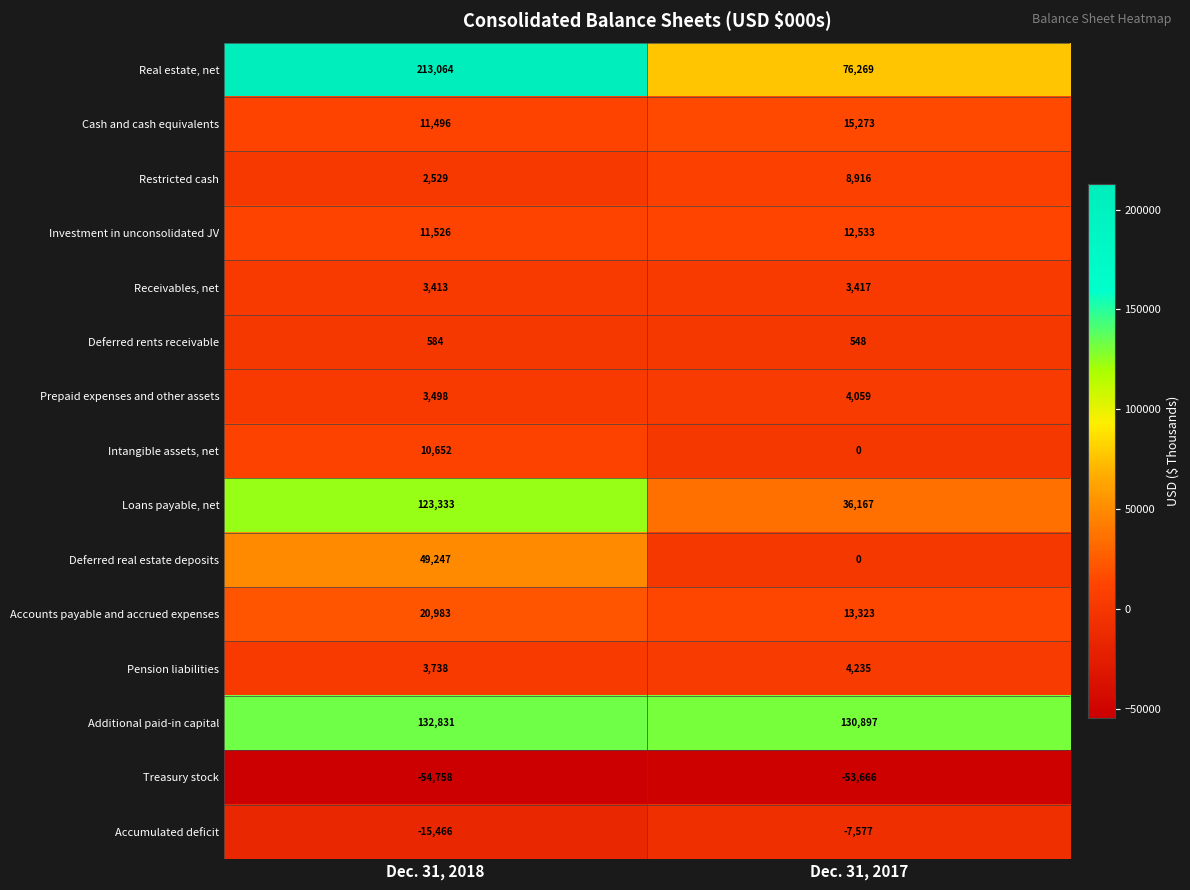

What is the spread (max minus min) of values at Dec. 31, 2018?

267822